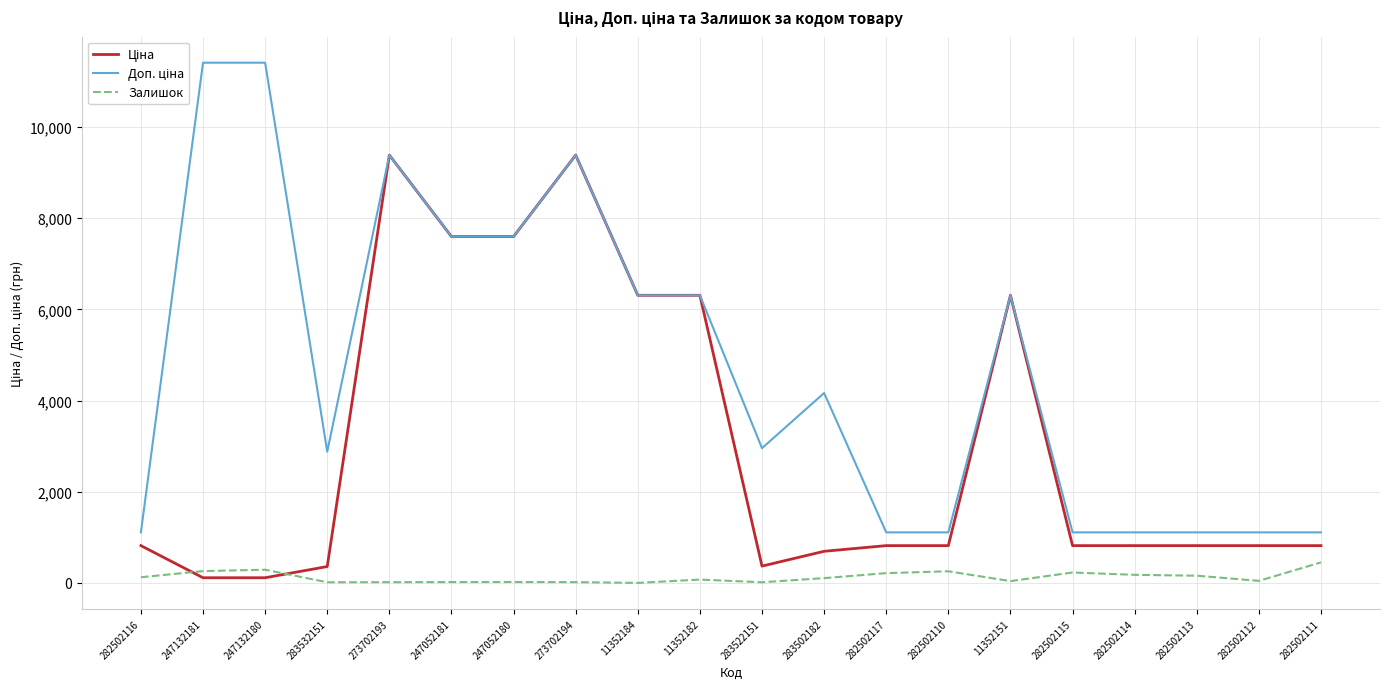

The value of Залишок at 247132180 is 290.0. True or false?

True